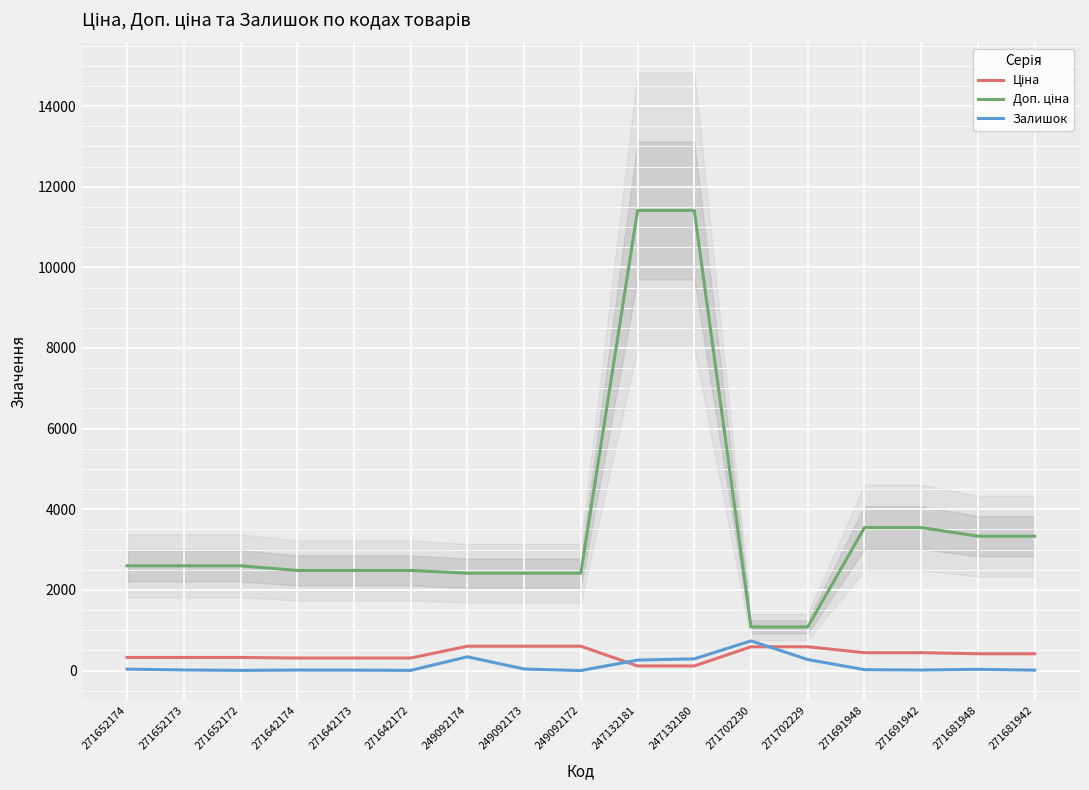

At which label does Ціна reach its minimum?

247132181